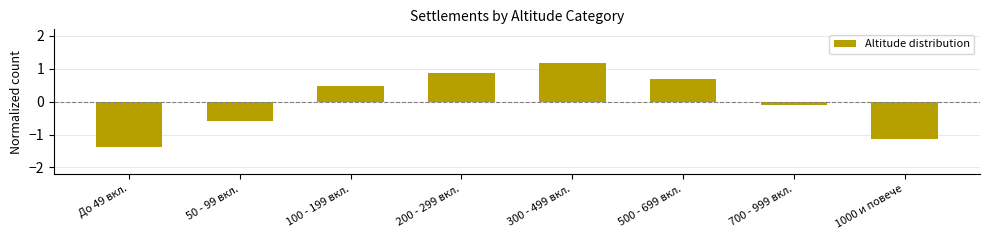

Rank the categories by value from highest to lowest.

300 - 499 вкл., 200 - 299 вкл., 500 - 699 вкл., 100 - 199 вкл., 700 - 999 вкл., 50 - 99 вкл., 1000 и повече, До 49 вкл.